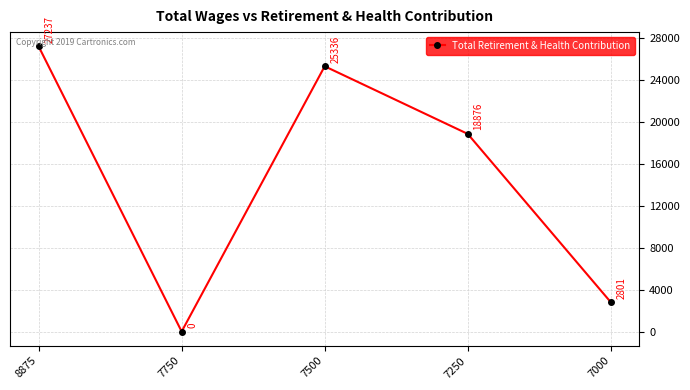

What is the value of the 4th point from the left?

18876